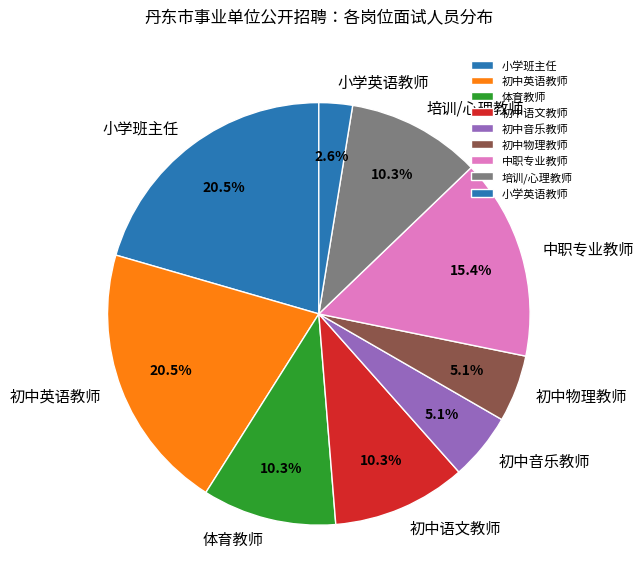

What portion of the pie excludes 小学英语教师?

97.4%